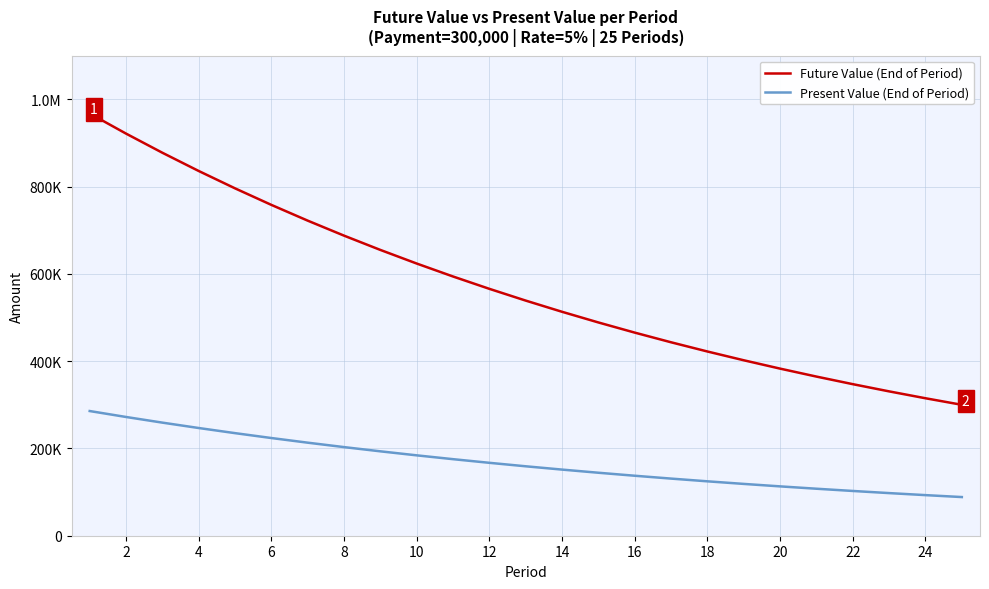

True or false: Present Value (End of Period) and Future Value (End of Period) cross at least once.

False